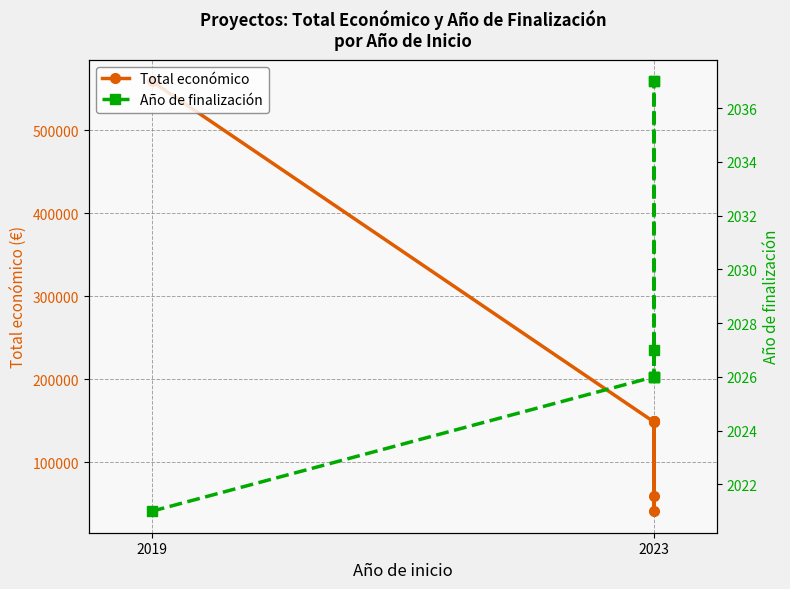

Where does the Total económico series first go above 150000?

2019